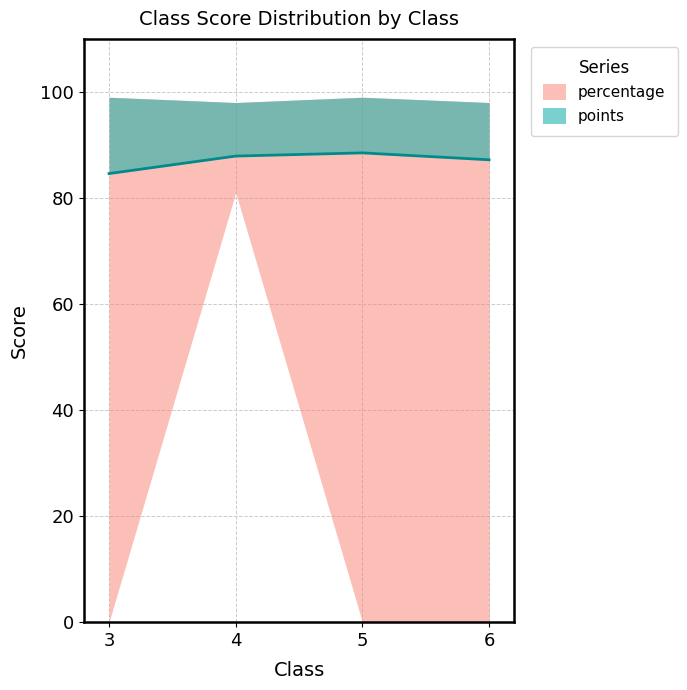

How many data points are above 87?

3